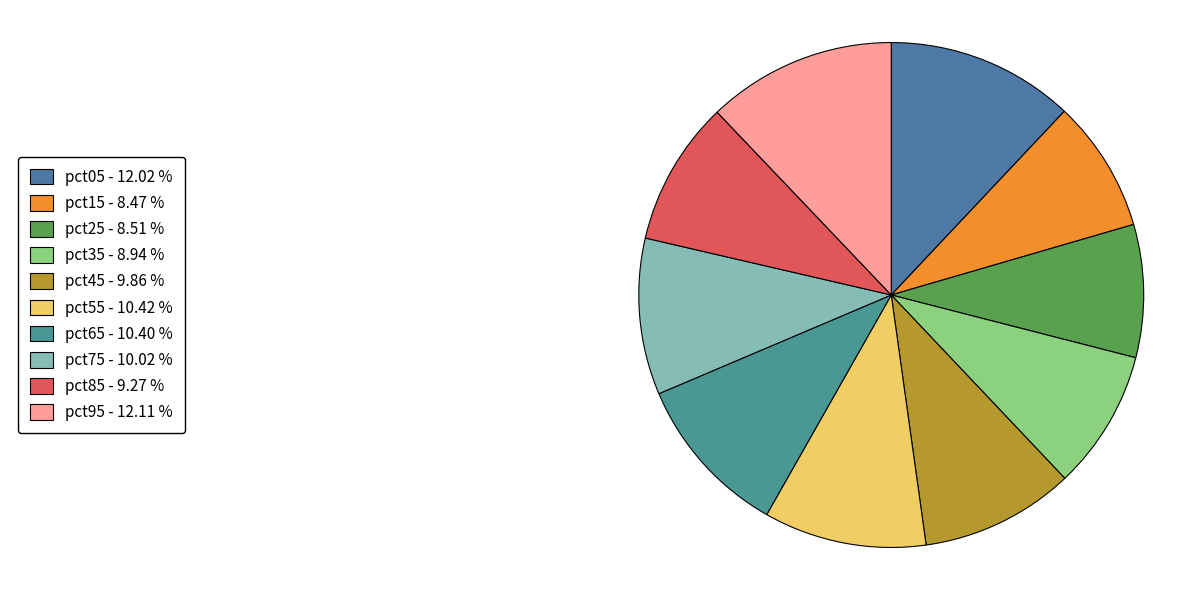

Count the number of slices in the pie.

10